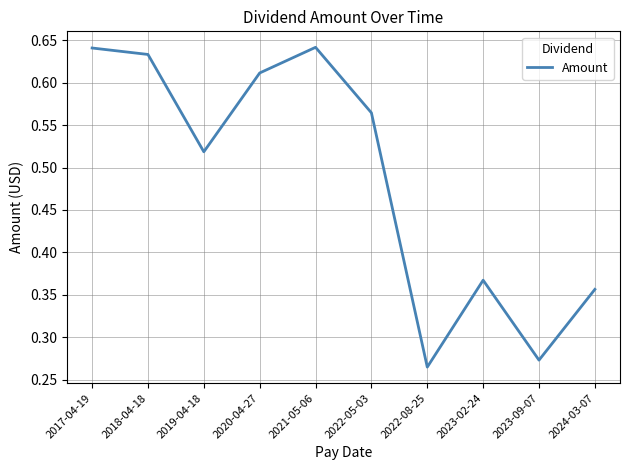

Which has a higher value, 2023-02-24 or 2020-04-27?

2020-04-27